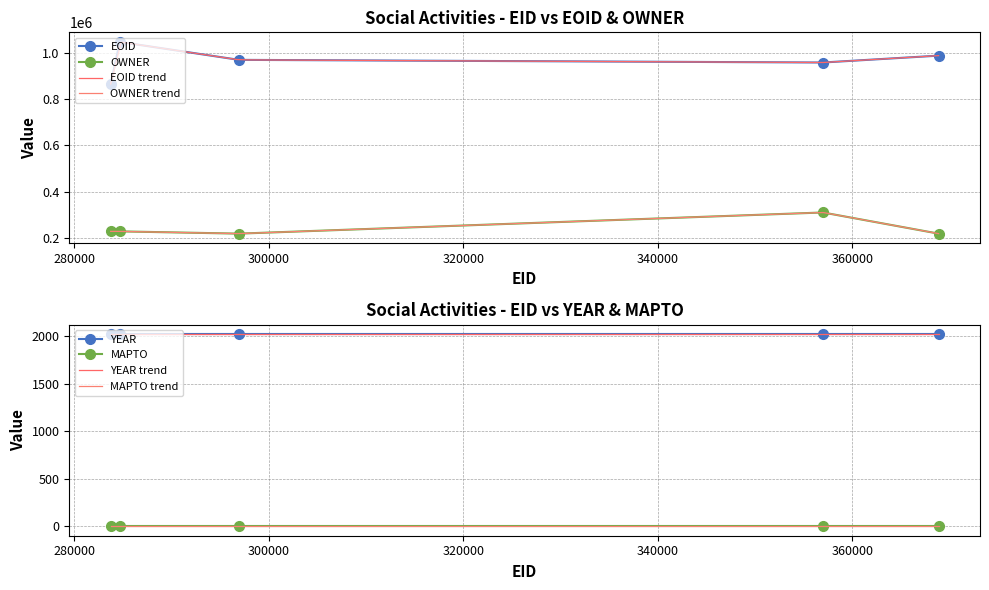

How many categories are shown in the chart?

5